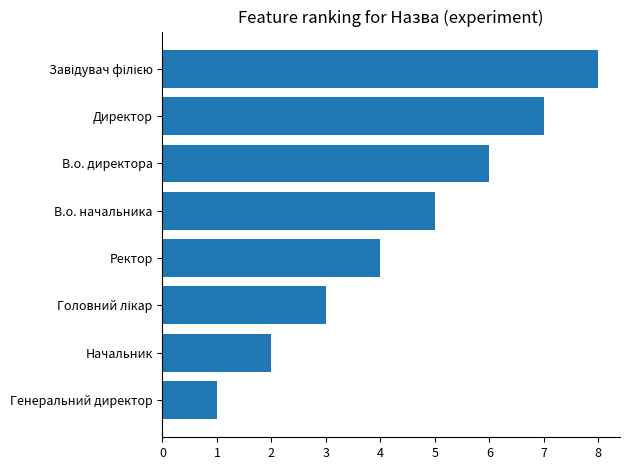

The value at Директор is 7. True or false?

True